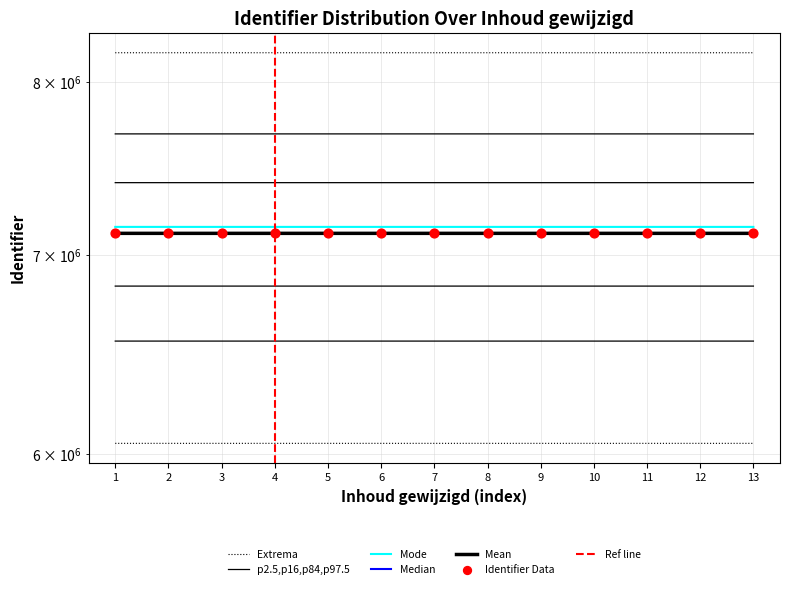

Approximately how many times larger is the value at 2 compared to 7?

1.0